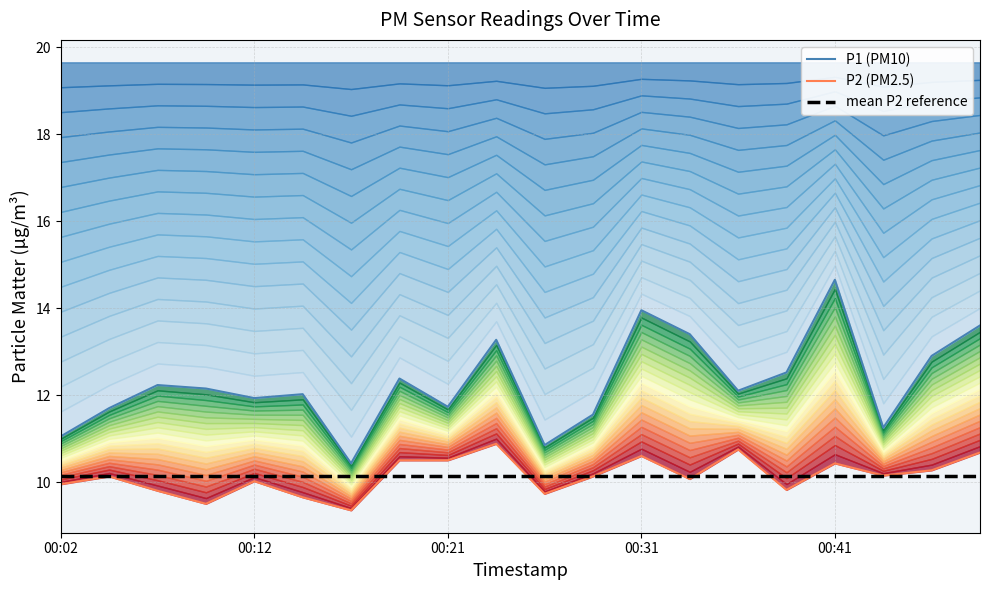

What is the average value of the P1 (PM10) series?

12.3